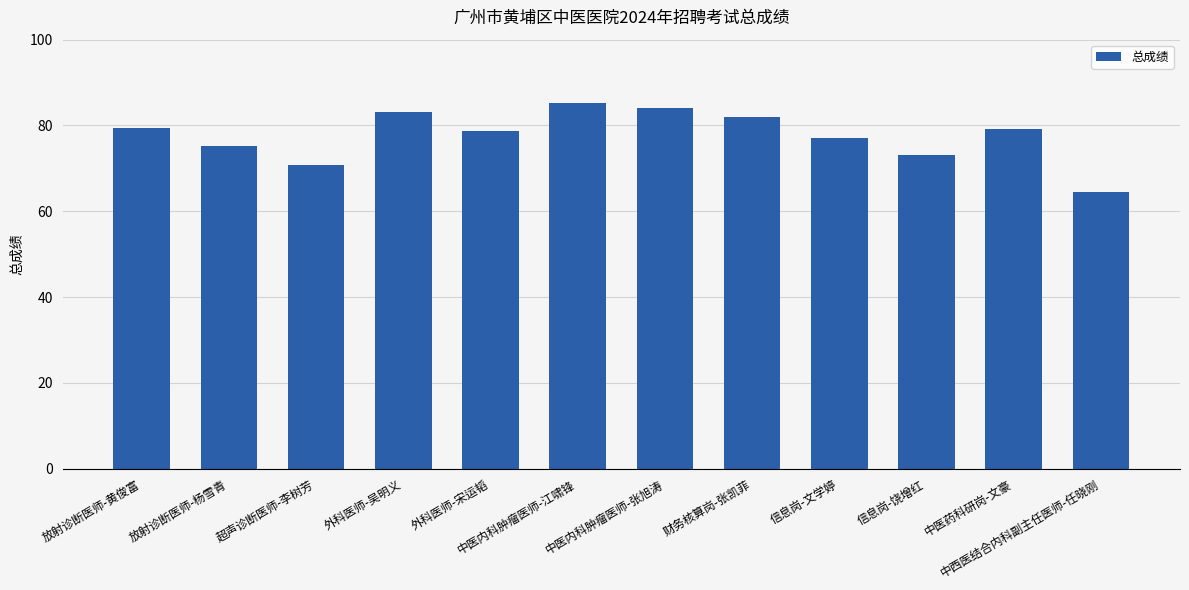

What is the difference between the values at 信息岗-饶增红 and 放射诊断医师-黄俊富?

6.3